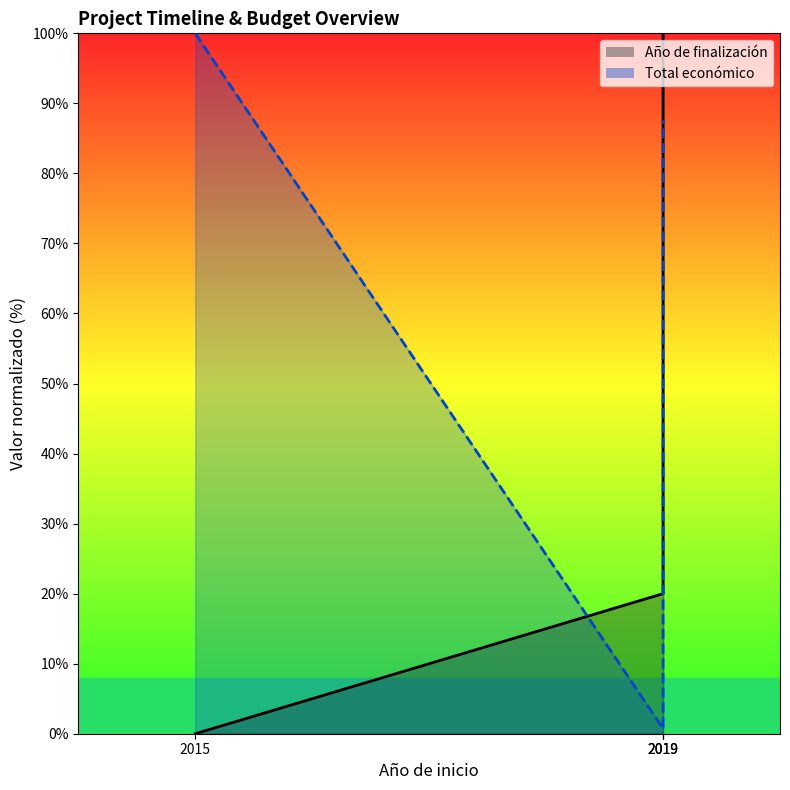

The chart shows a value of 1.2 at 2019. True or false?

False